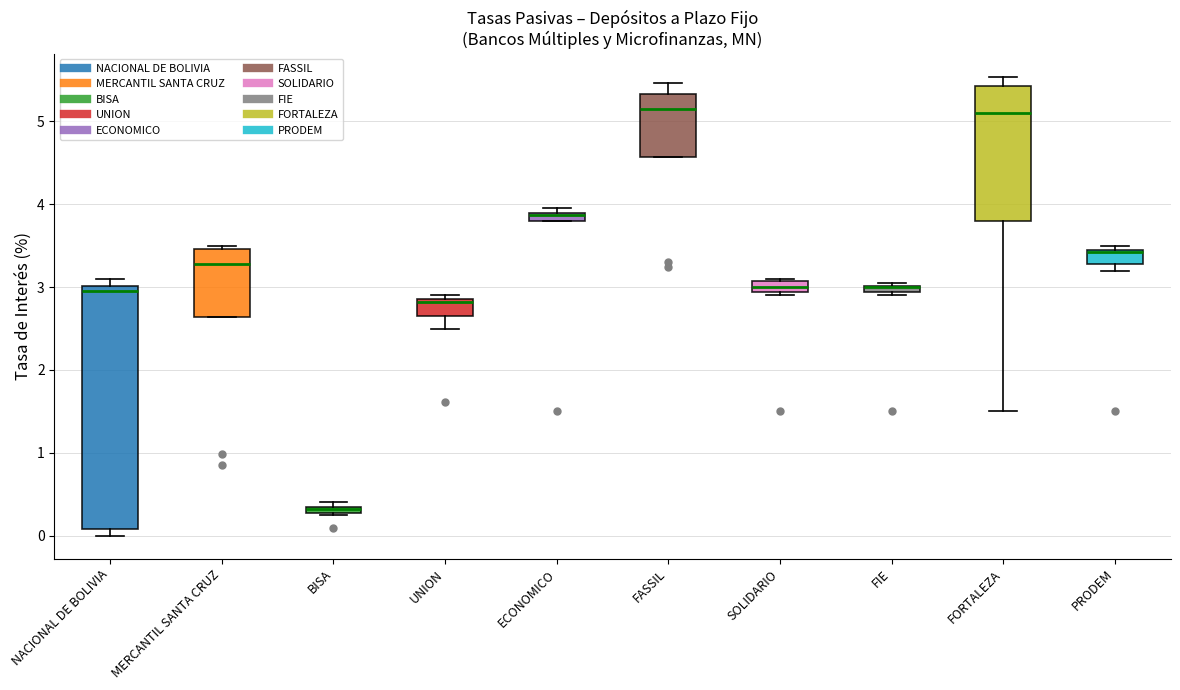

Where does the lower whisker of the box for UNION end on the y-axis? The values are not printed on the chart, so give them approximately, as read against the axis.

2.5